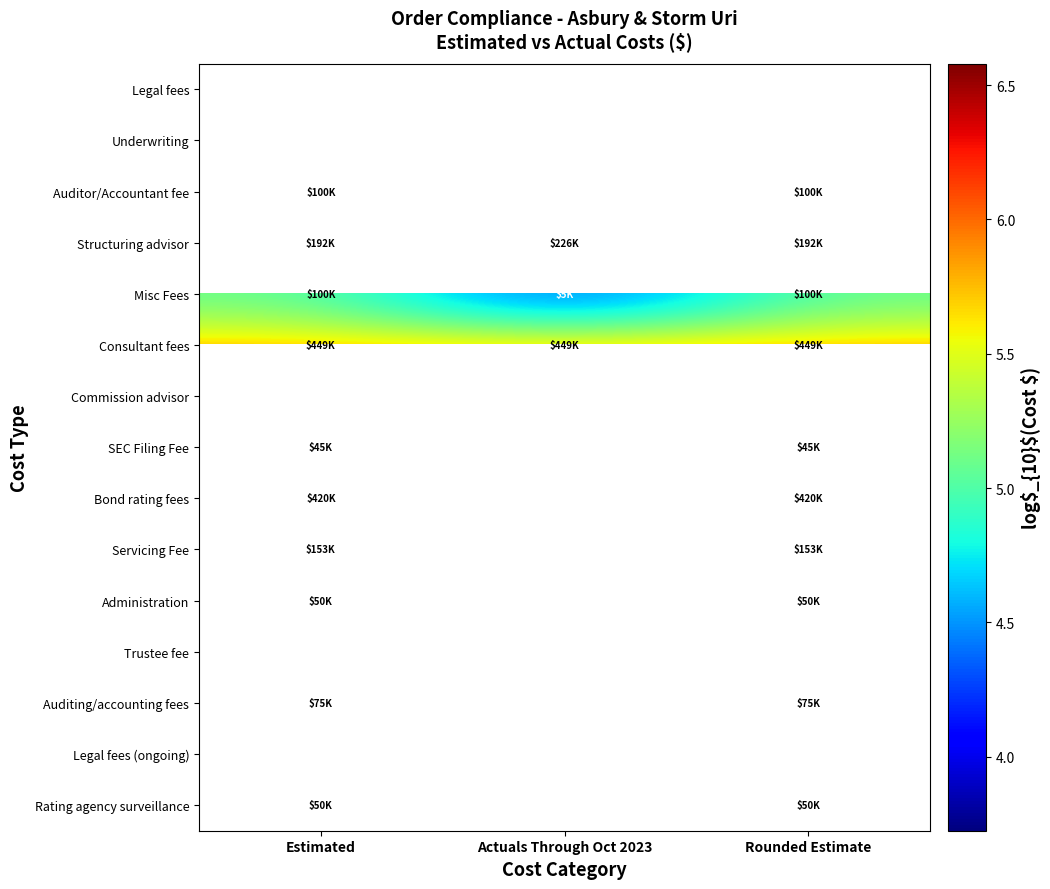

Which category has the highest value in the Bond rating fees series?

Estimated